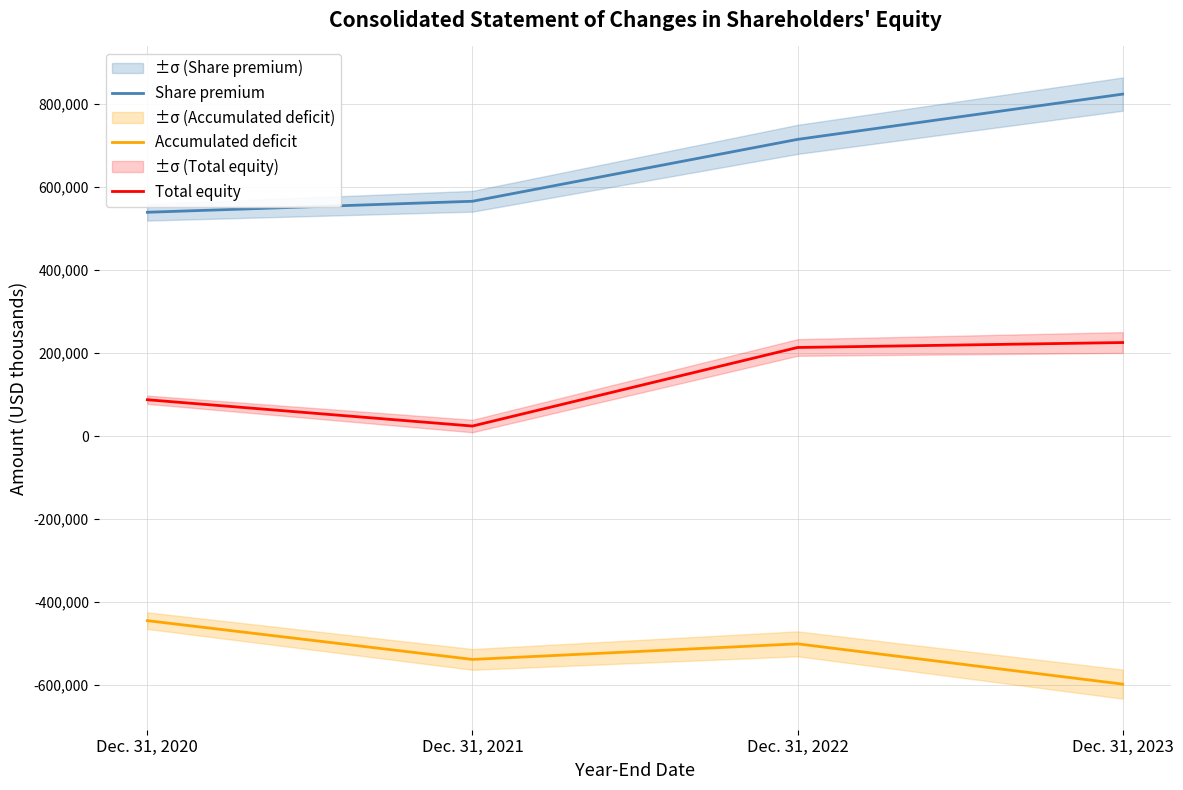

What is the value of the Accumulated deficit point at the 4th from the left?

-597293